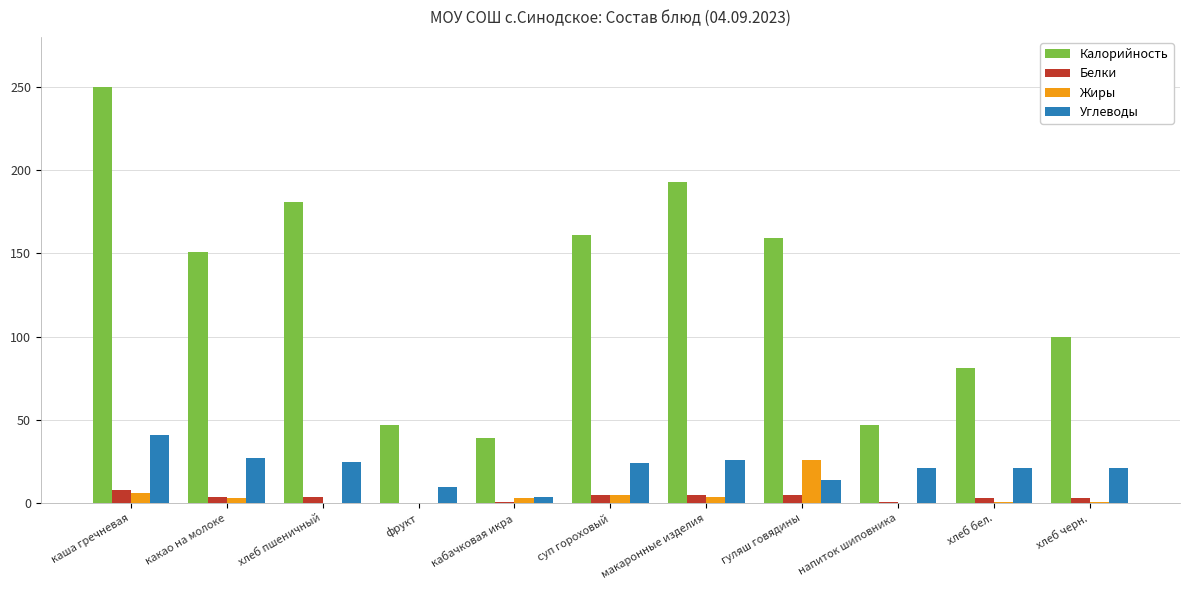

Which series has the largest range (max minus min)?

Калорийность